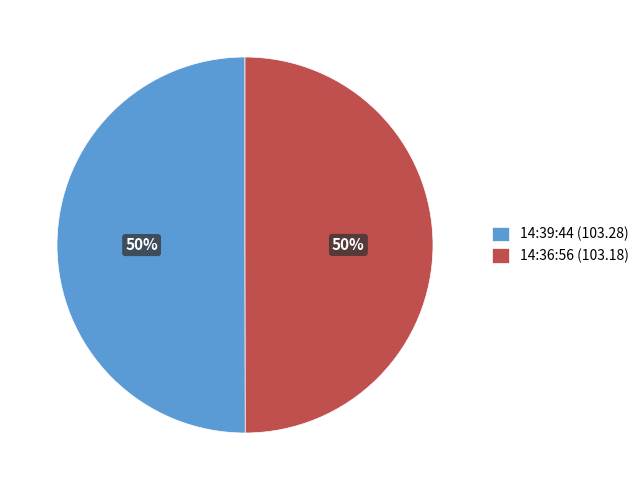

To the nearest percent, what is the combined percentage of 14:36:56 and 14:39:44?

100%